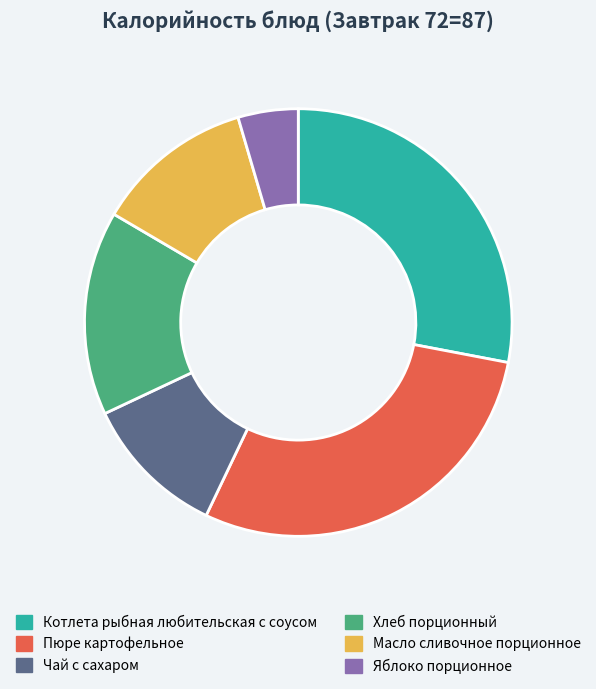

Is the sum of Чай с сахаром and Хлеб порционный greater than half?

No